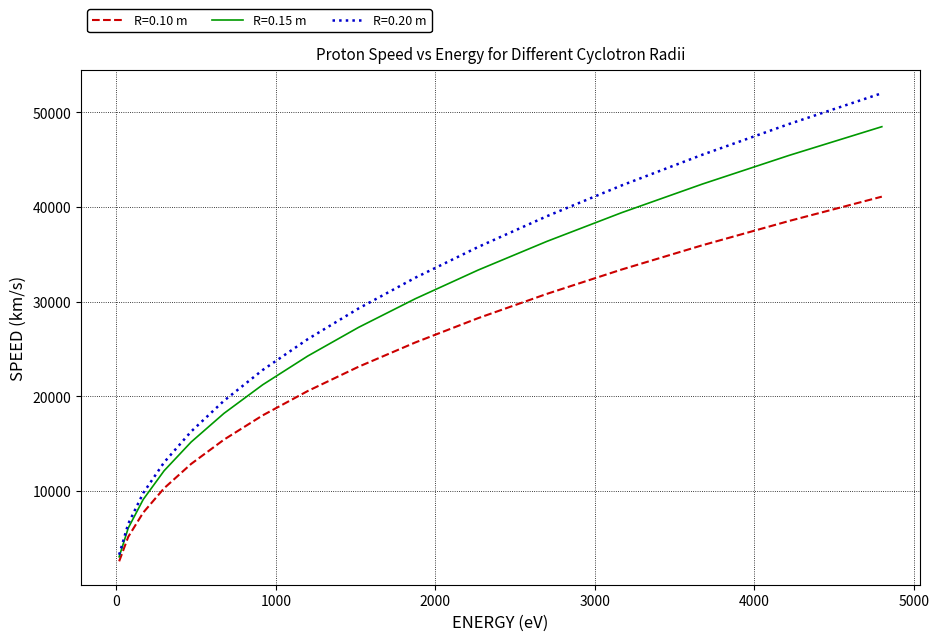

Reading left to right, list all the values displayed in this chart.

R=0.10 m: 2546	5138	7700	10273	12838	15405	17975	20542	23113	25680	28251	30816	33385	35955	38523	41091
R=0.15 m: 3028	6063	9087	12123	15151	18183	21208	24240	27274	30302	33333	36364	39395	42424	45455	48486
R=0.20 m: 3242	6516	9766	13012	16261	19516	22769	26024	29274	32524	35774	39024	42274	45524	48774	52024